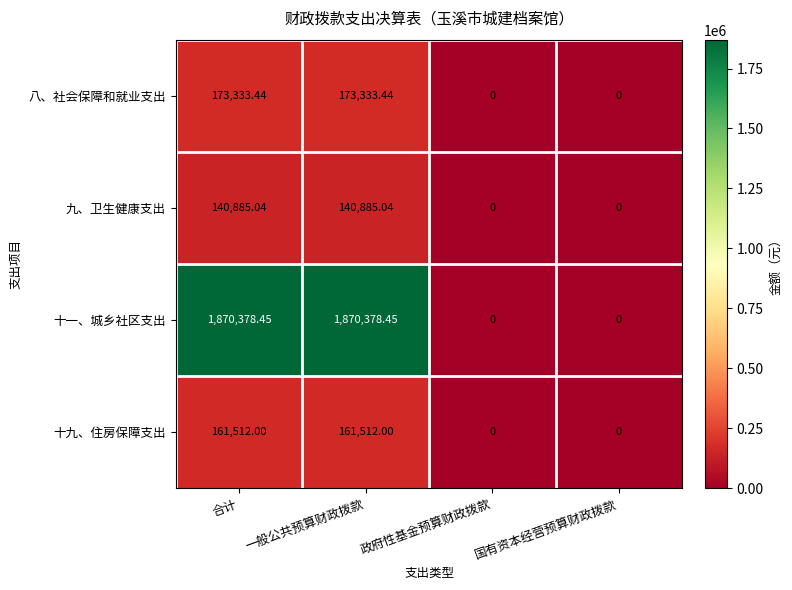

Which series has the largest total across all categories?

十一、城乡社区支出